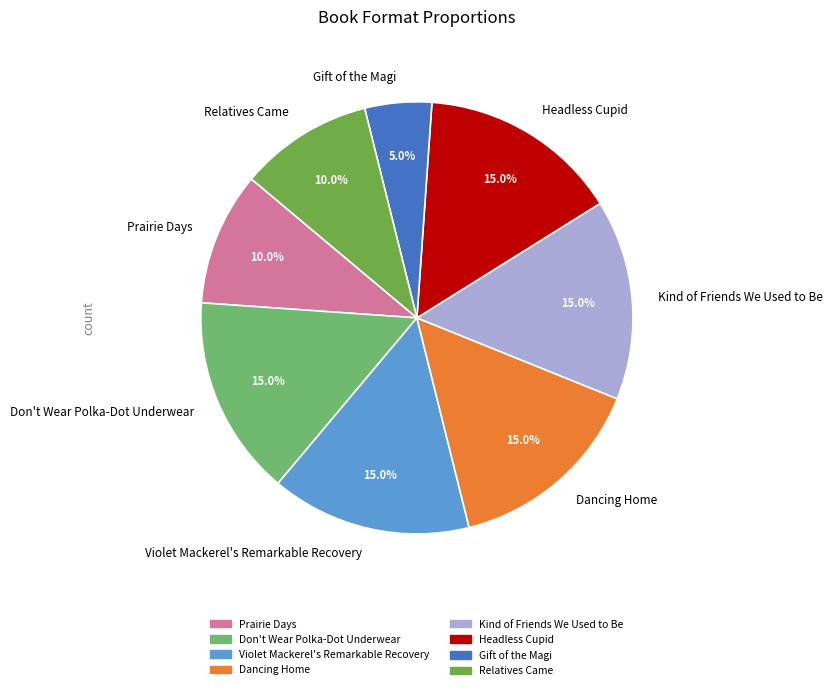

How many slices are in this pie chart?

8